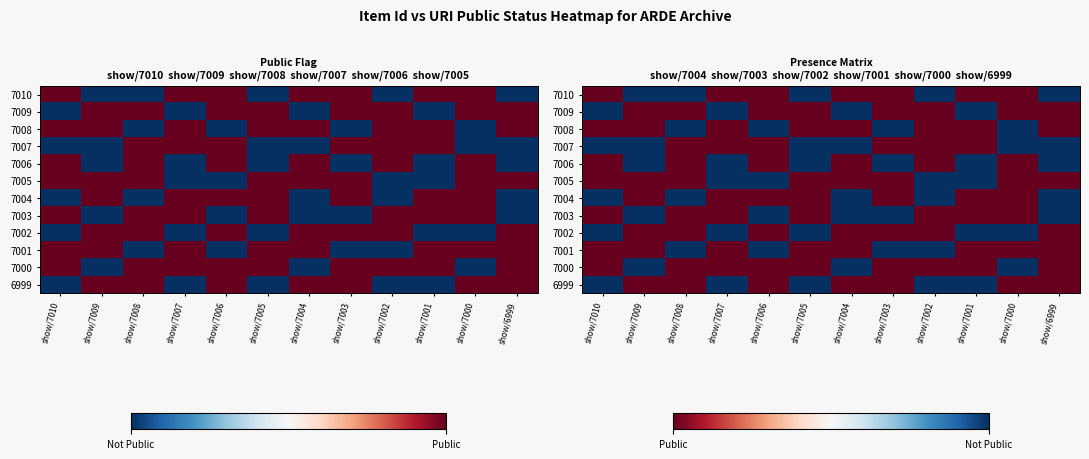

What is the difference between the highest and lowest values at show/7002?

1